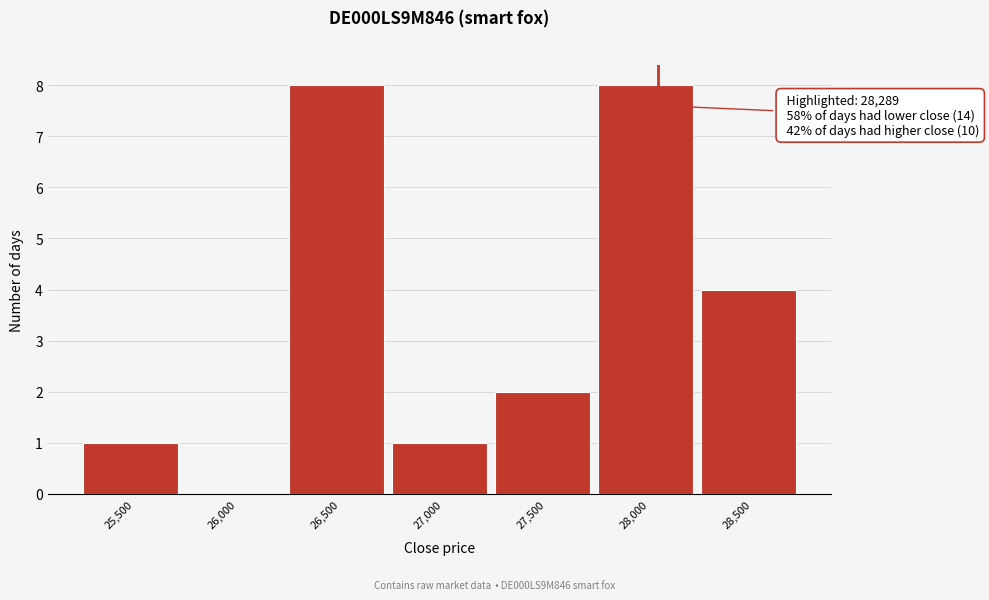

Reading left to right, list all the values displayed in this chart.

25,500=1	26,000=0	26,500=8	27,000=1	27,500=2	28,000=8	28,500=4